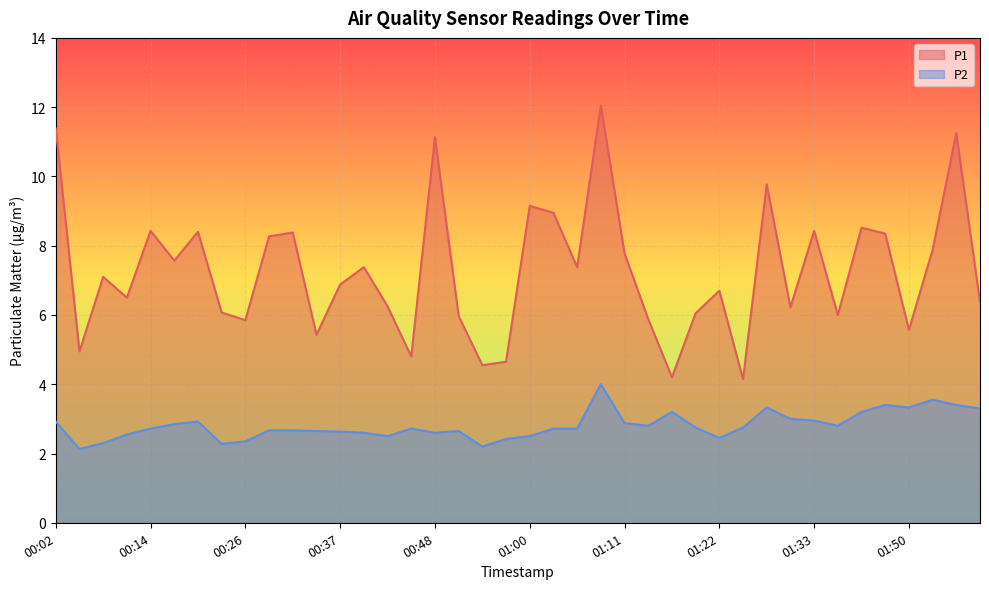

Where is P1 nearest to the value 8?

01:53